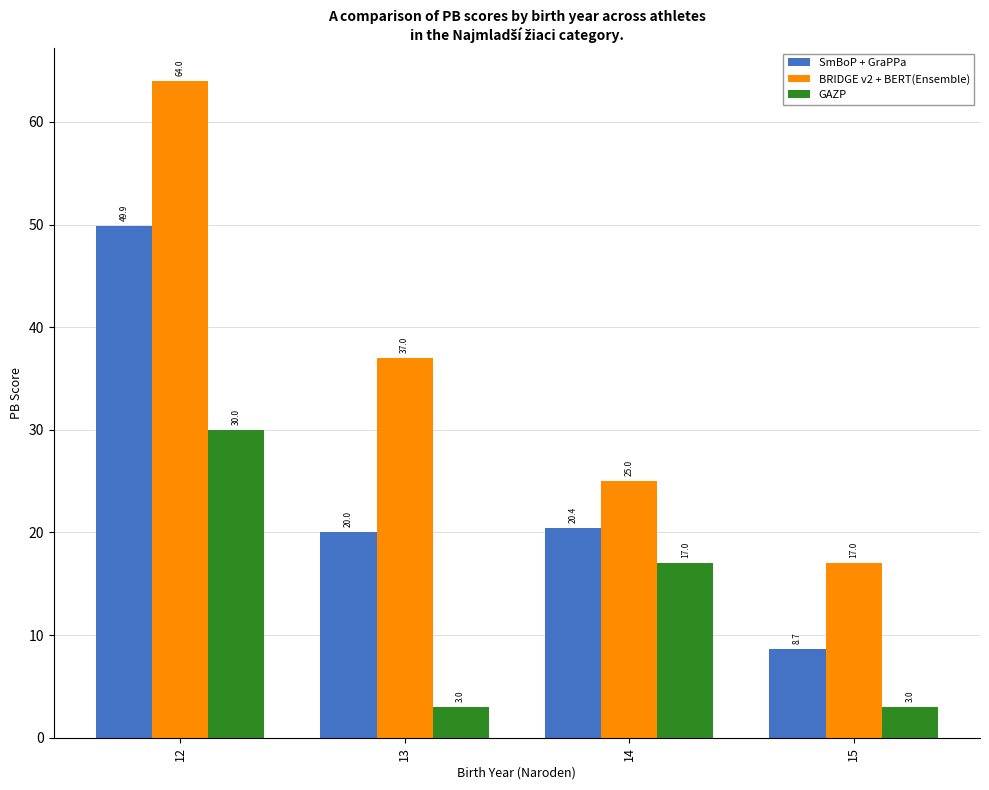

What is the value of the SmBoP + GraPPa bar at the 1st from the left?

49.9